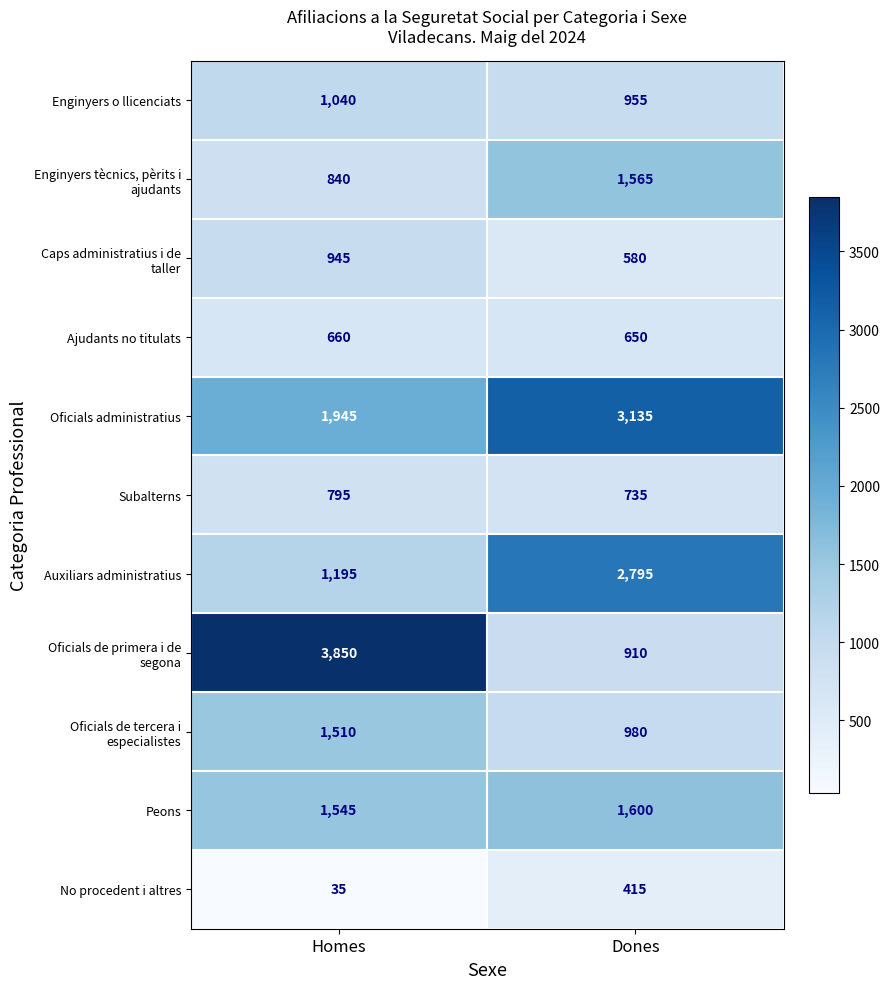

At how many categories does at least one series exceed 2184?

2